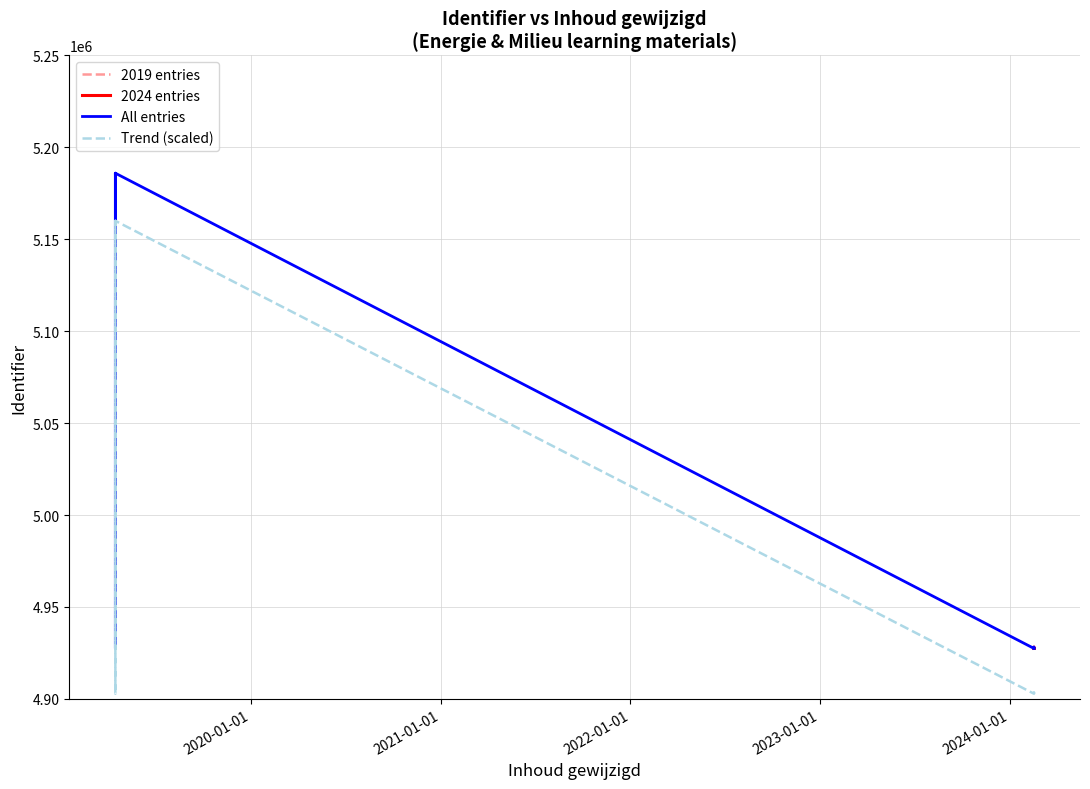

Reading left to right, extract all data points from this chart.

2024-02-16 09:07:07=4927430	2024-02-16 09:07:07=4928202	2024-02-16 13:37:27=4927431	2019-04-15 18:52:20=4927433	2019-04-15 17:25:39=5185977	2019-04-15 18:10:19=5185984	2019-04-15 17:25:39=5185960	2019-04-15 18:52:20=5185962	2019-04-15 18:11:24=4927435